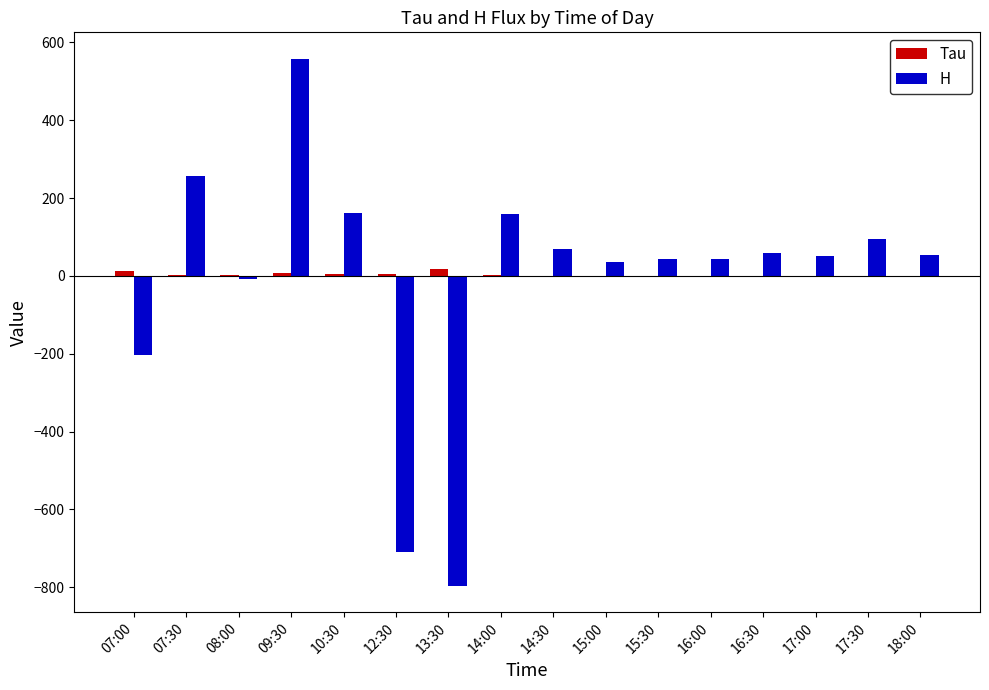

What is the sum of all Tau values?

54.1